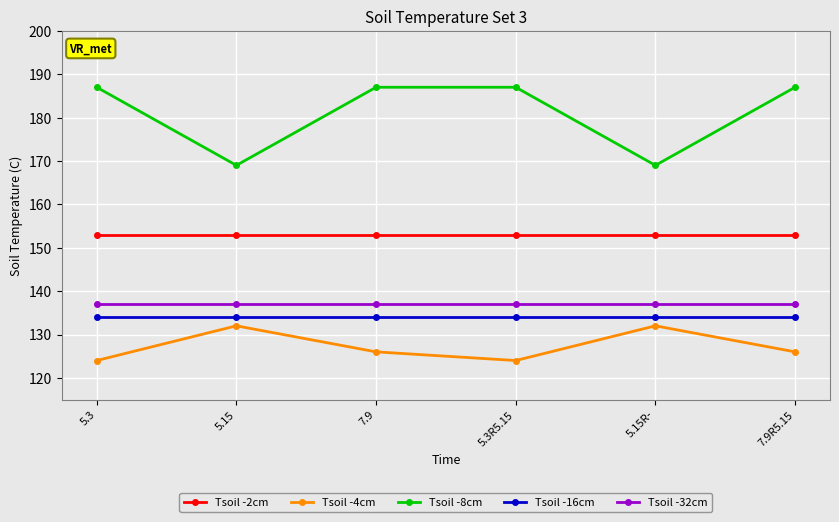

Which series has the widest spread of values?

Tsoil -8cm